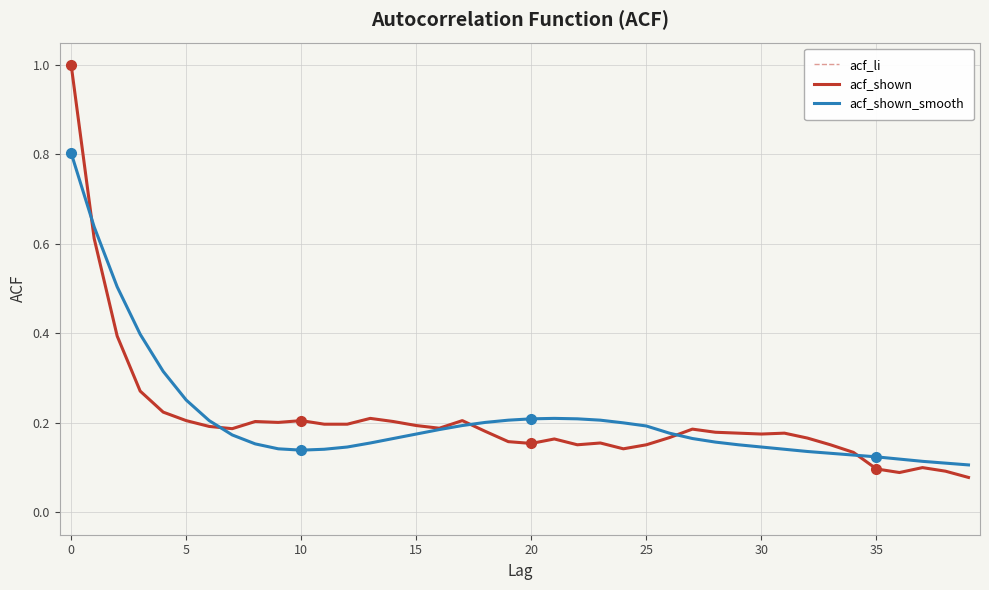

Is this an area chart (filled region under the line)?

No